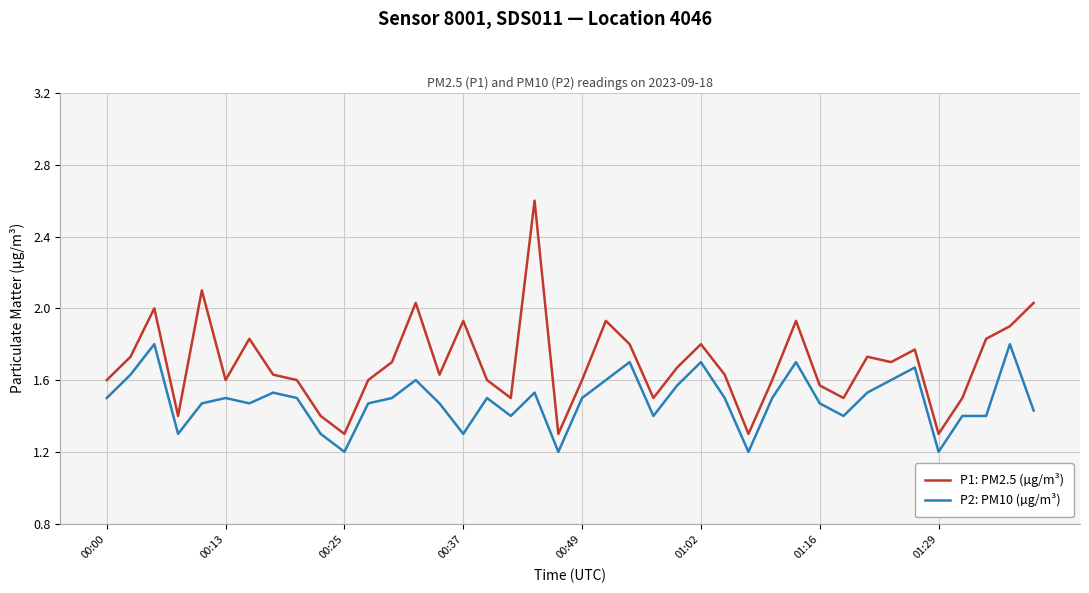

What is the lowest value of the P1: PM2.5 (µg/m³) series?

1.3